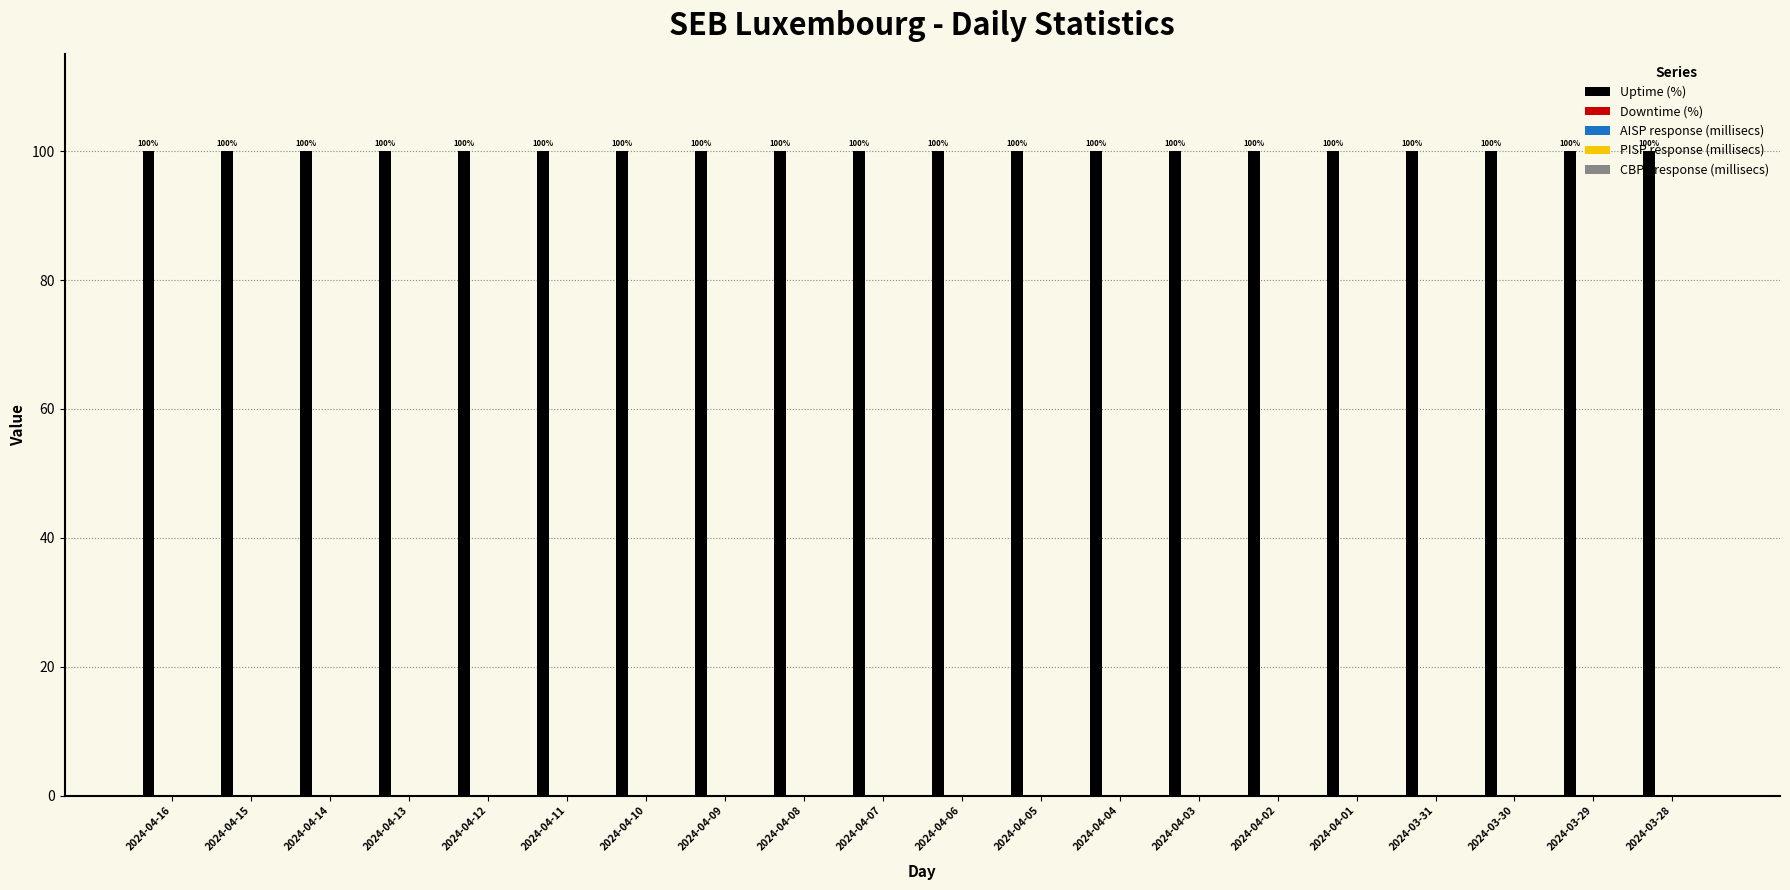

Which series has the widest spread of values?

Uptime (%)